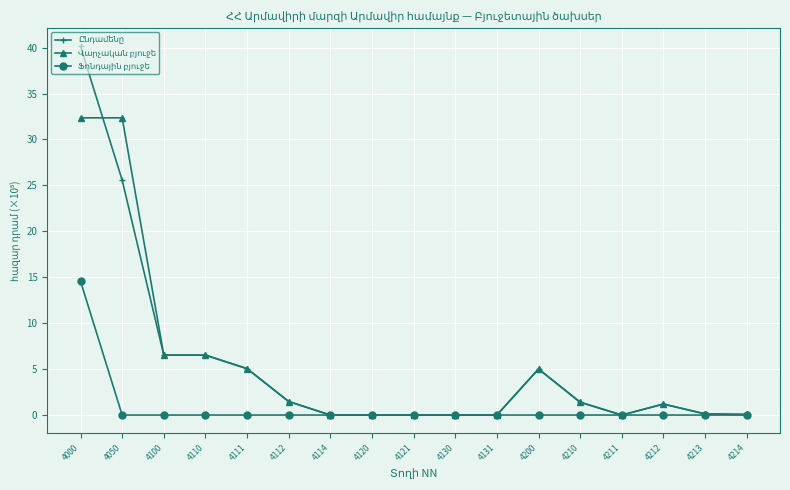

At which category is the sum across all series the highest?

4000